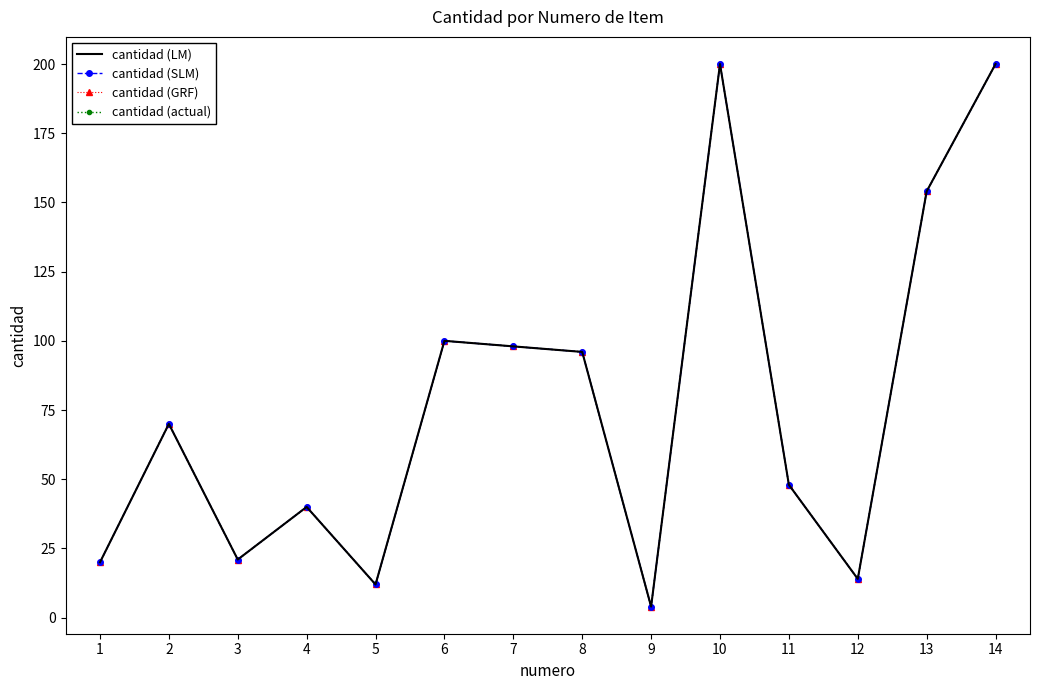

What are all the series names shown in the legend?

cantidad (LM), cantidad (SLM), cantidad (GRF), cantidad (actual)